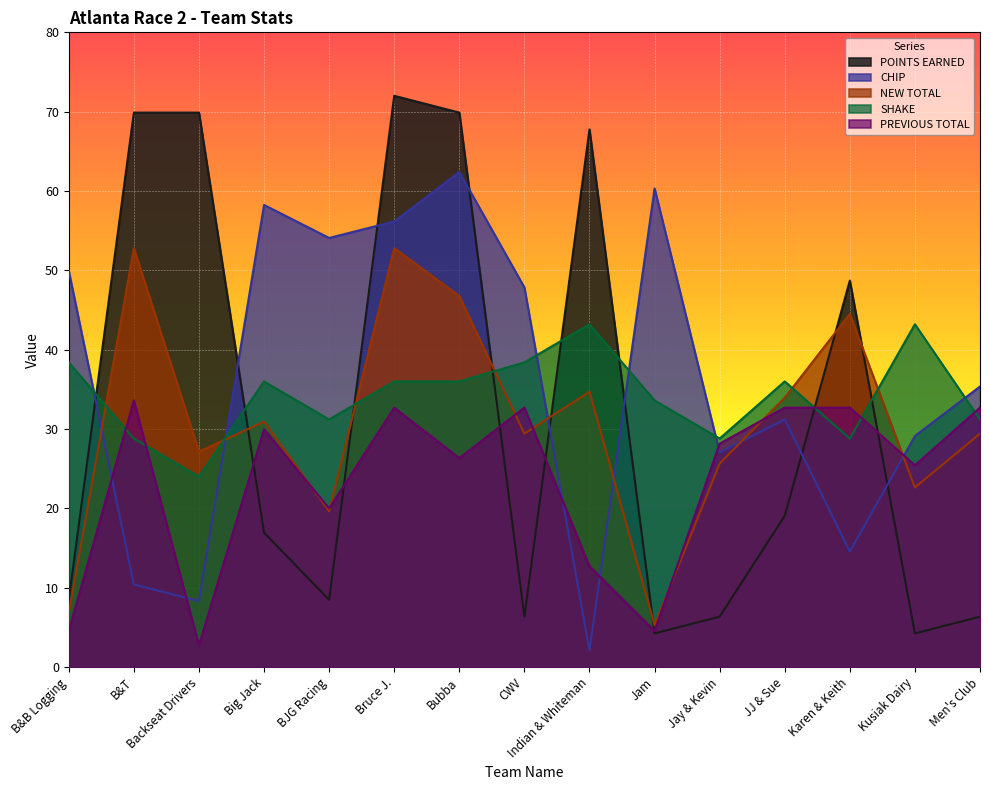

What position from the right is CWV?

8